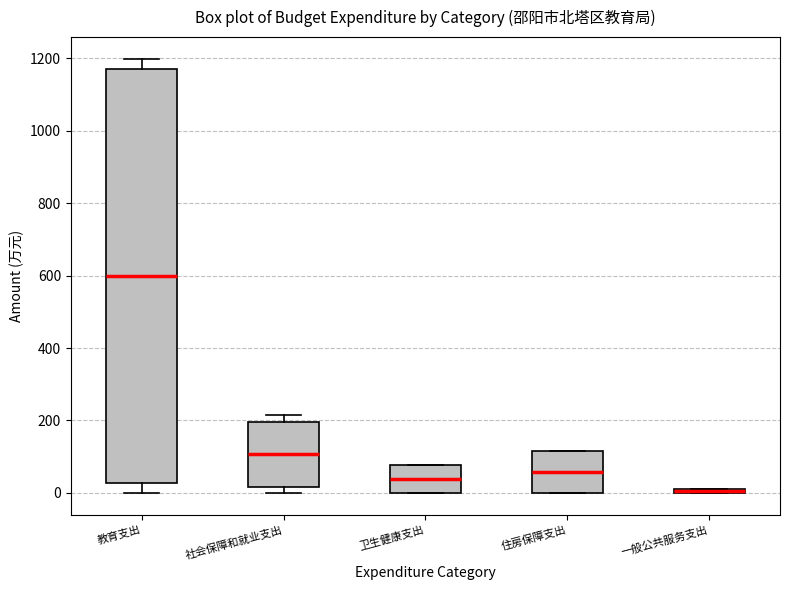

Which box is the tallest, from its lower edge to its upper edge?

教育支出